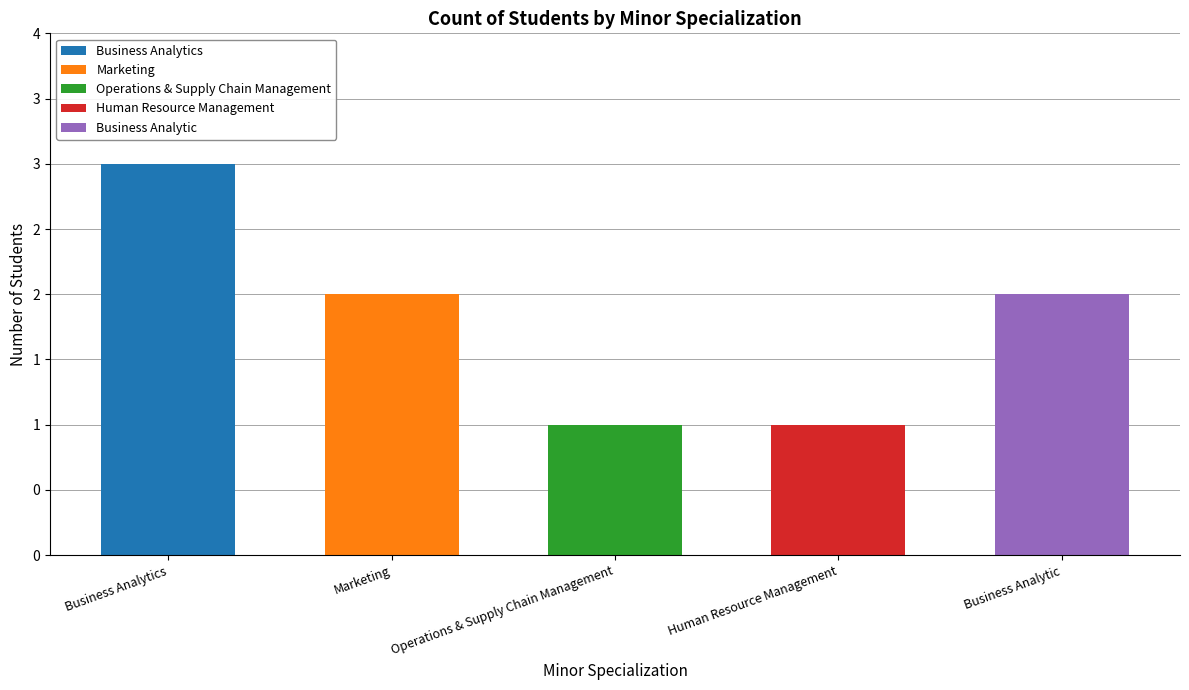

What are all the series names shown in the legend?

Business Analytics, Marketing, Operations & Supply Chain Management, Human Resource Management, Business Analytic